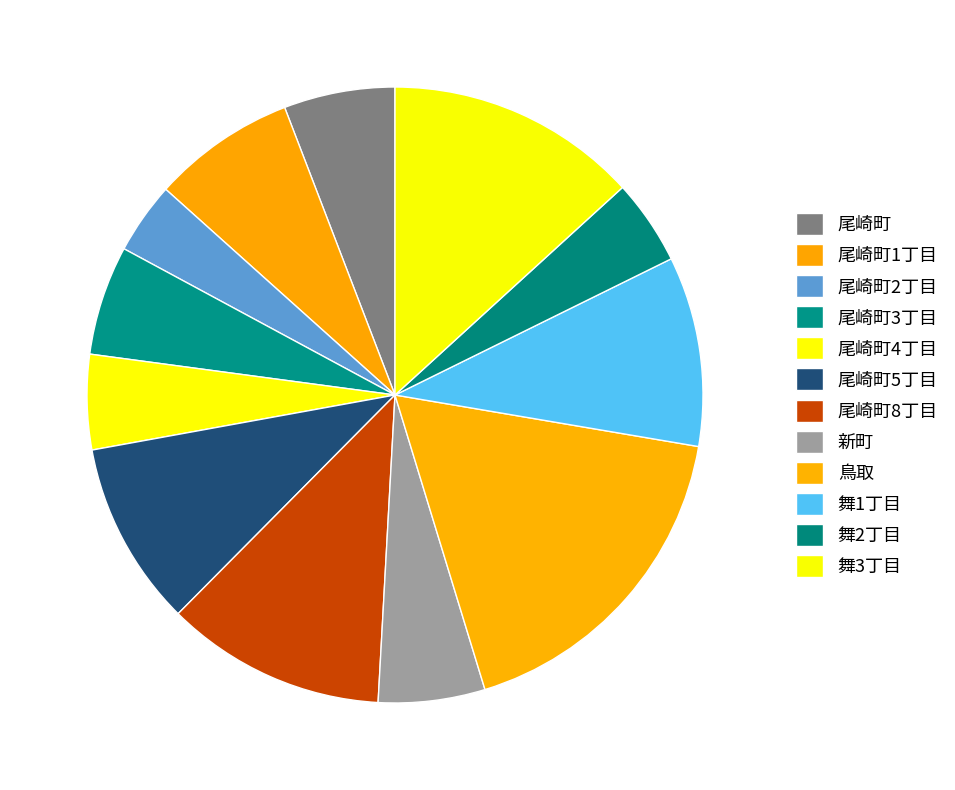

How many segments does this pie chart have?

12